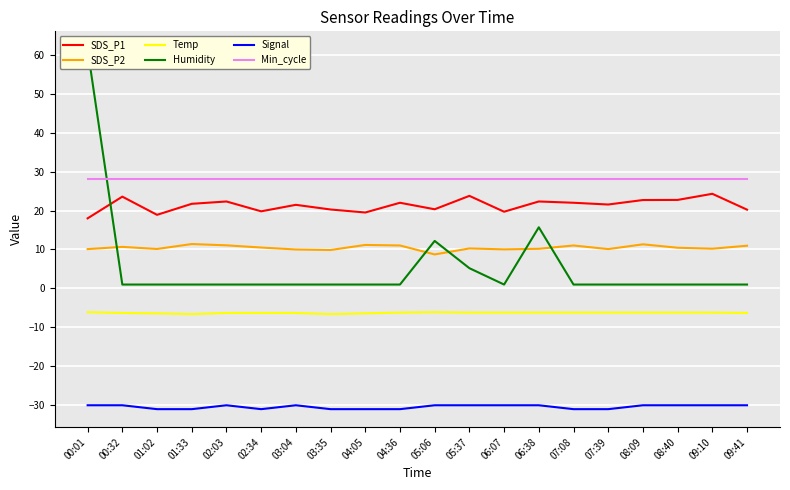

Reading left to right, what are all the values shown in this chart?

SDS_P1: 00:01=18.0	00:32=23.6	01:02=18.9	01:33=21.7	02:03=22.3	02:34=19.8	03:04=21.5	03:35=20.3	04:05=19.5	04:36=22.0	05:06=20.3	05:37=23.8	06:07=19.7	06:38=22.3	07:08=22.0	07:39=21.6	08:09=22.7	08:40=22.7	09:10=24.3	09:41=20.2
SDS_P2: 00:01=10.1	00:32=10.7	01:02=10.1	01:33=11.4	02:03=11.1	02:34=10.5	03:04=10.0	03:35=9.9	04:05=11.2	04:36=11.0	05:06=8.7	05:37=10.3	06:07=10.0	06:38=10.2	07:08=11.0	07:39=10.1	08:09=11.3	08:40=10.4	09:10=10.2	09:41=11.0
Temp: 00:01=-6.1	00:32=-6.3	01:02=-6.4	01:33=-6.6	02:03=-6.3	02:34=-6.3	03:04=-6.3	03:35=-6.6	04:05=-6.4	04:36=-6.2	05:06=-6.1	05:37=-6.2	06:07=-6.2	06:38=-6.2	07:08=-6.2	07:39=-6.2	08:09=-6.2	08:40=-6.2	09:10=-6.2	09:41=-6.3
Humidity: 00:01=61.4	00:32=1.0	01:02=1.0	01:33=1.0	02:03=1.0	02:34=1.0	03:04=1.0	03:35=1.0	04:05=1.0	04:36=1.0	05:06=12.2	05:37=5.2	06:07=1.0	06:38=15.7	07:08=1.0	07:39=1.0	08:09=1.0	08:40=1.0	09:10=1.0	09:41=1.0
Signal: 00:01=-30.0	00:32=-30.0	01:02=-31.0	01:33=-31.0	02:03=-30.0	02:34=-31.0	03:04=-30.0	03:35=-31.0	04:05=-31.0	04:36=-31.0	05:06=-30.0	05:37=-30.0	06:07=-30.0	06:38=-30.0	07:08=-31.0	07:39=-31.0	08:09=-30.0	08:40=-30.0	09:10=-30.0	09:41=-30.0
Min_cycle: 00:01=28.0	00:32=28.0	01:02=28.0	01:33=28.0	02:03=28.0	02:34=28.0	03:04=28.0	03:35=28.0	04:05=28.0	04:36=28.0	05:06=28.0	05:37=28.0	06:07=28.0	06:38=28.0	07:08=28.0	07:39=28.0	08:09=28.0	08:40=28.0	09:10=28.0	09:41=28.0